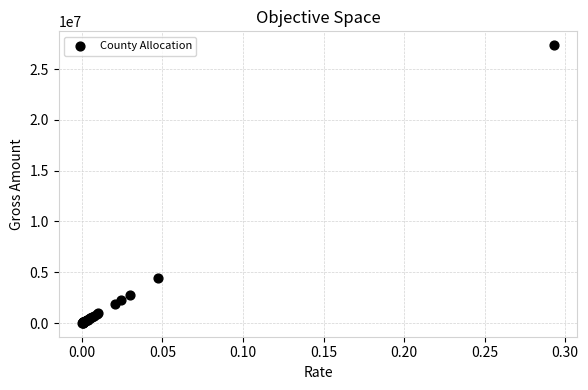

What Y value in the scatter plot is closest to 13687346?

4390522.0